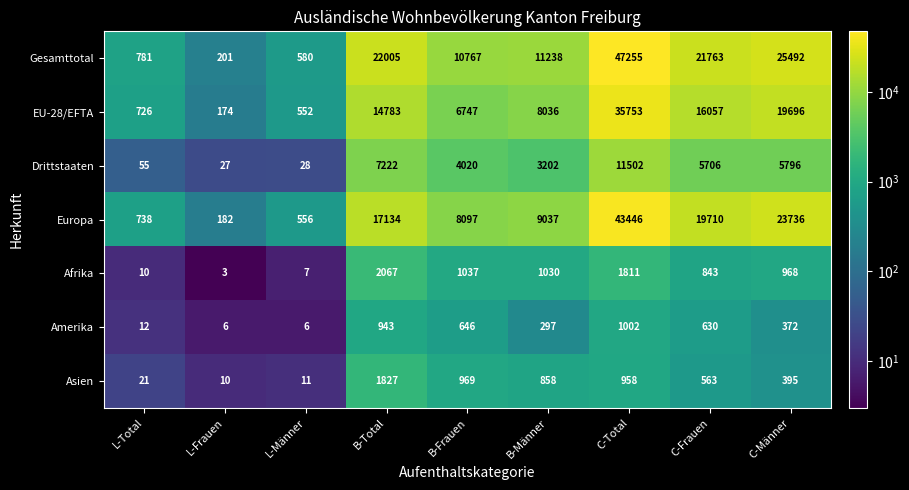

Between B-Total and C-Männer, which series saw the biggest shift?

Europa